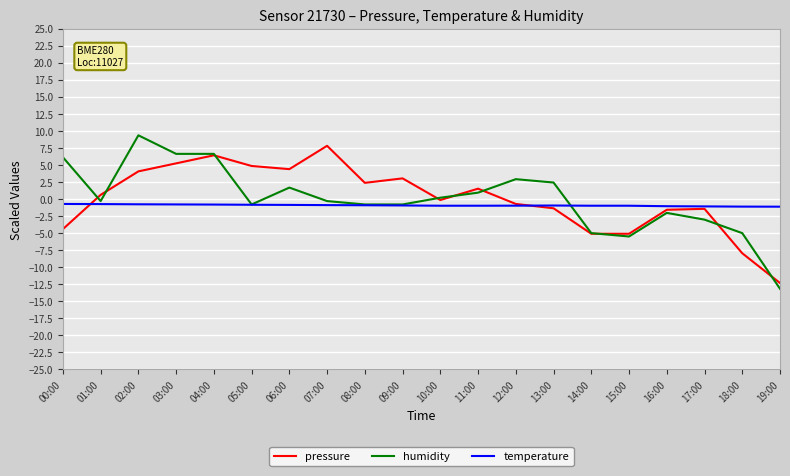

How many lines are shown in the chart?

3